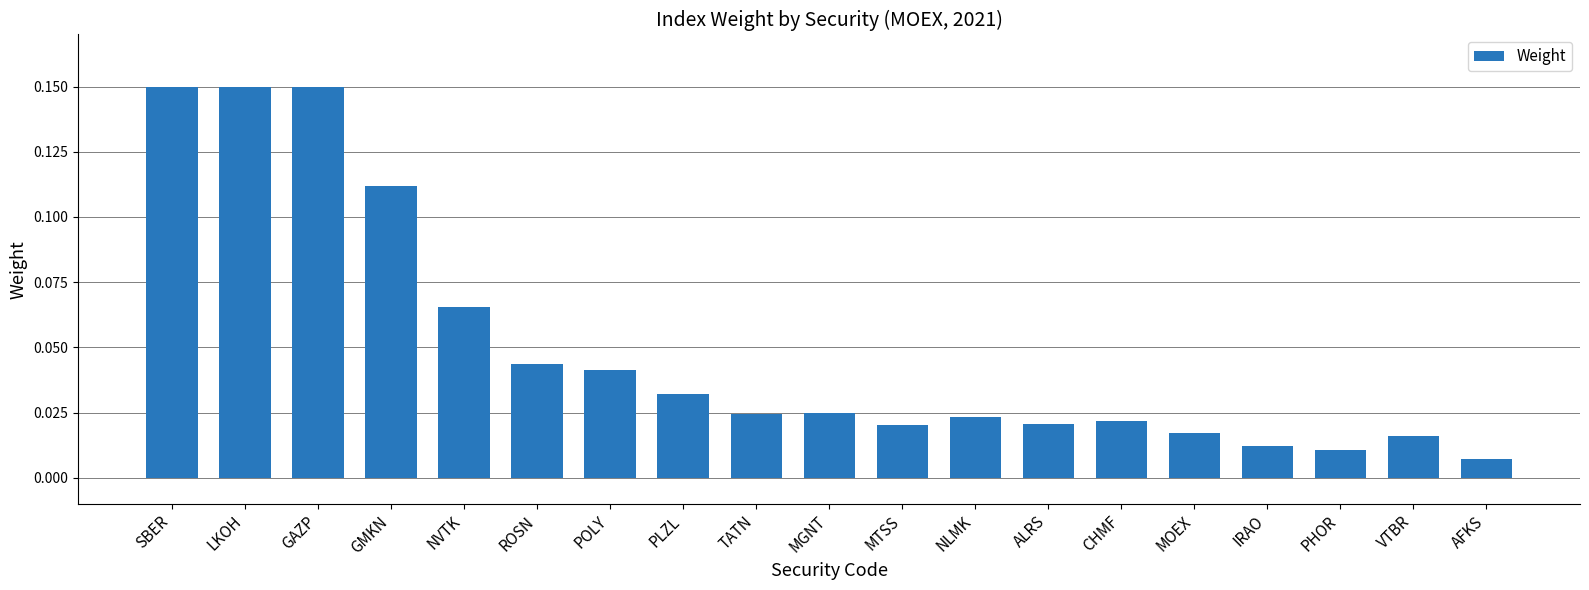

What is the sum of all values?

0.9